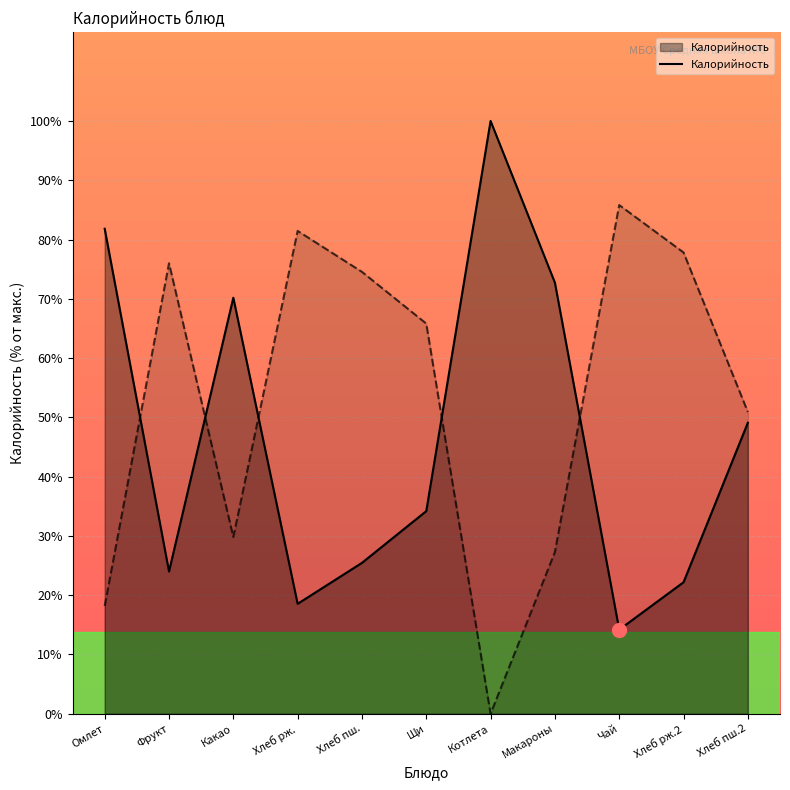

What position from the right is Котлета?

5